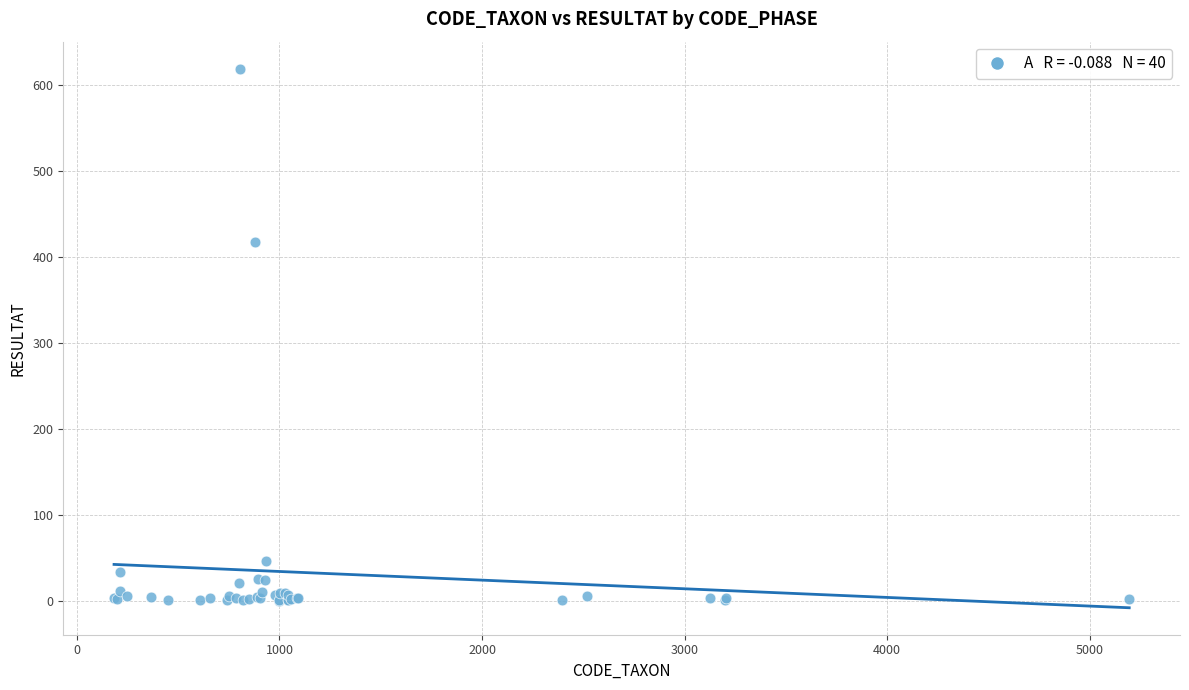

What Y value in the scatter plot is closest to 309?

418